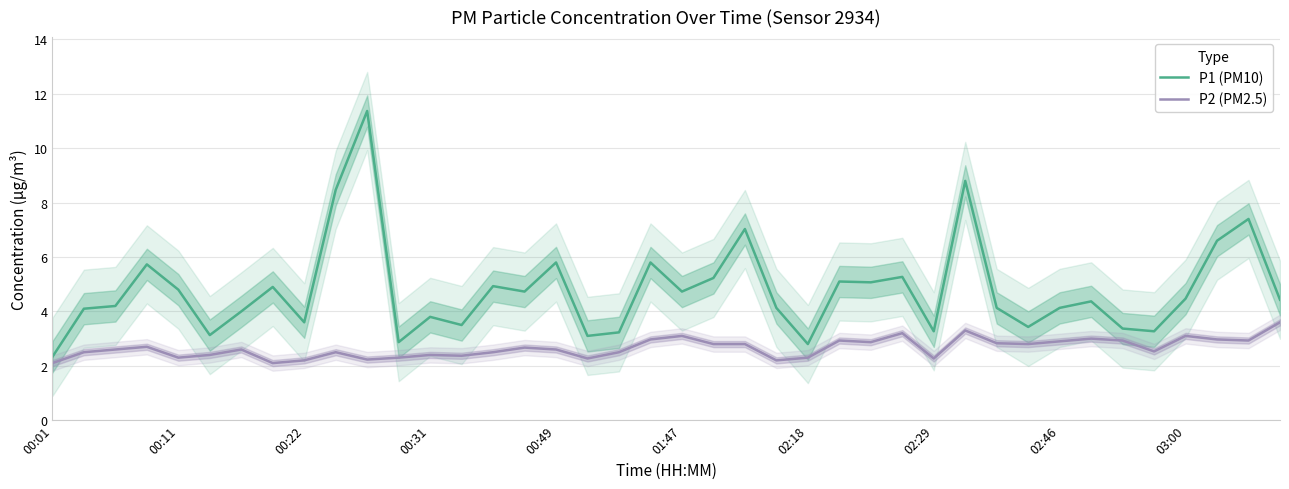

The P1 (PM10) series shows 4.9 at 02:18. True or false?

False